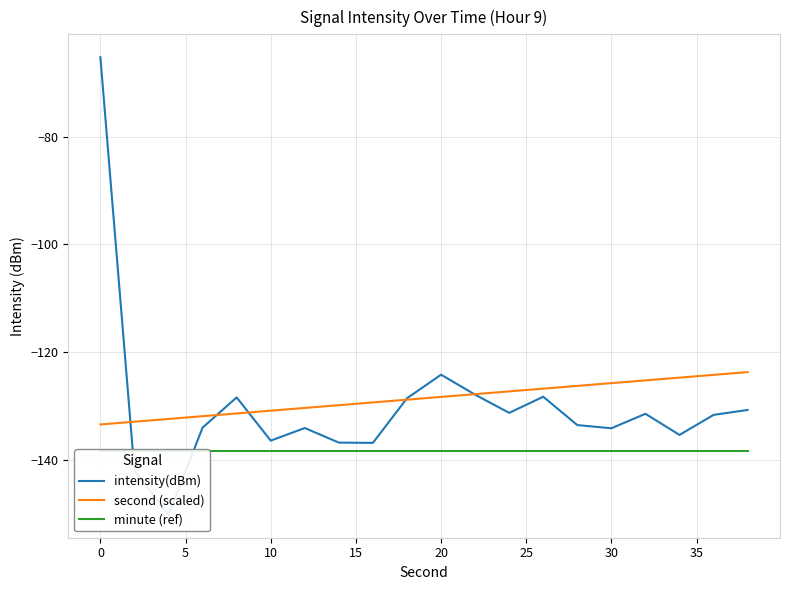

What is the value of the minute (ref) point at the 6th from the left?

-138.5